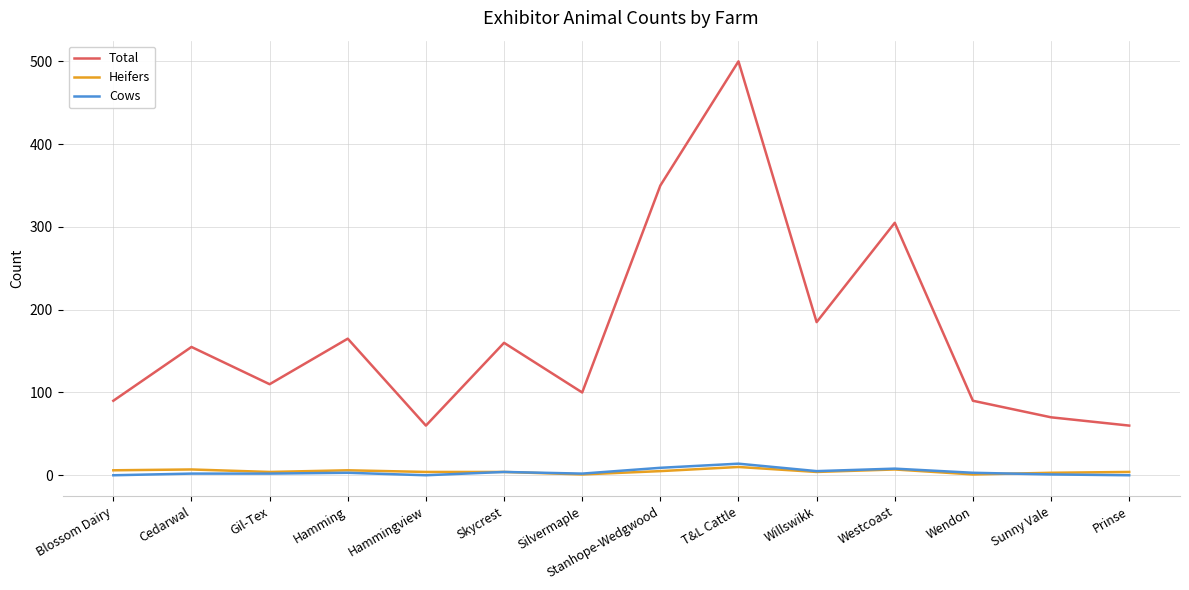

Which series has the widest spread of values?

Total